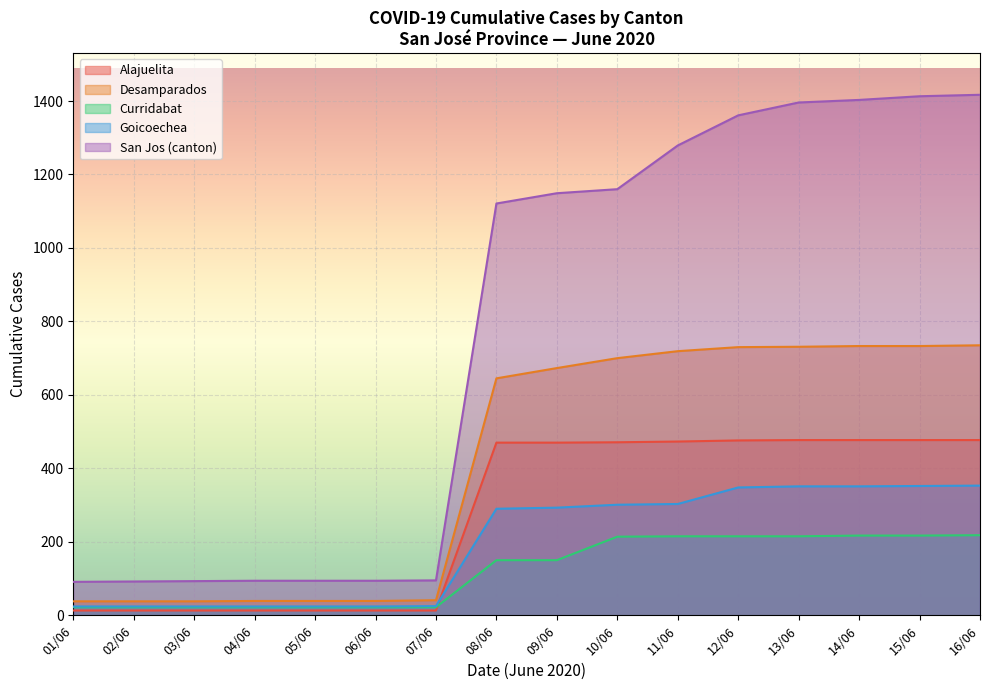

Rank the series by their maximum value, from highest to lowest.

San Jos (canton), Desamparados, Alajuelita, Goicoechea, Curridabat